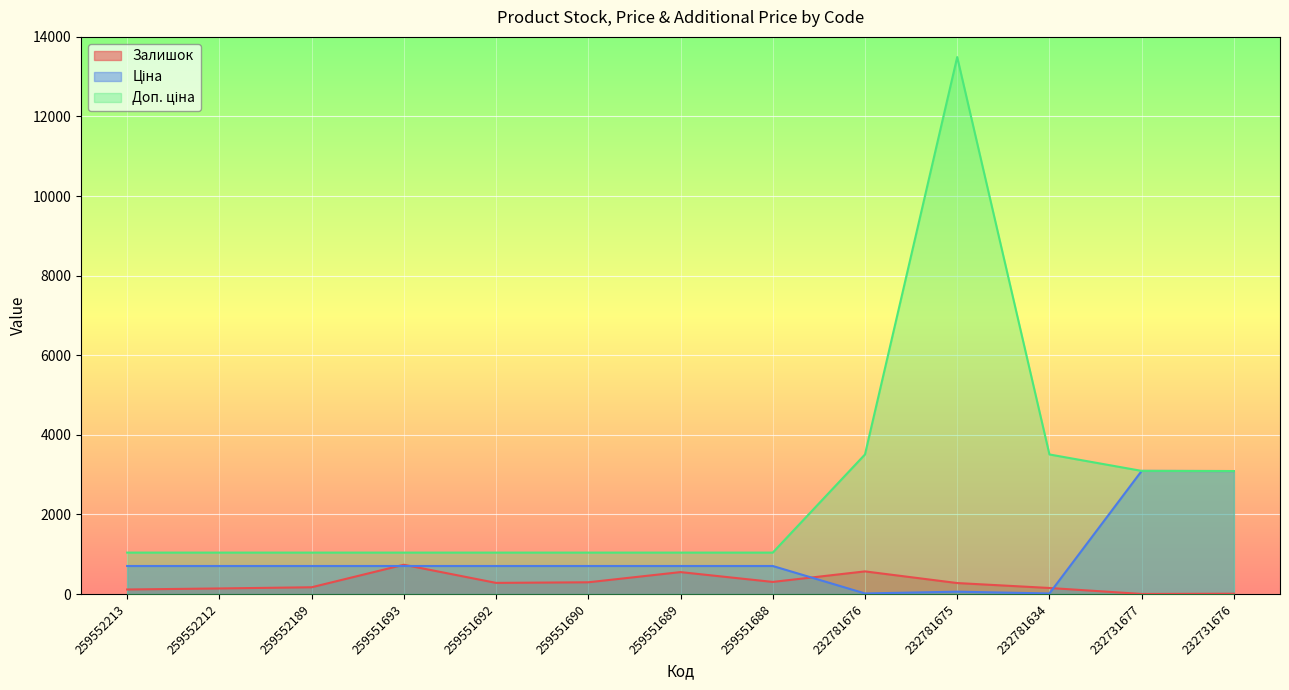

What is the value of the Ціна point at the 12th from the left?

3094.7